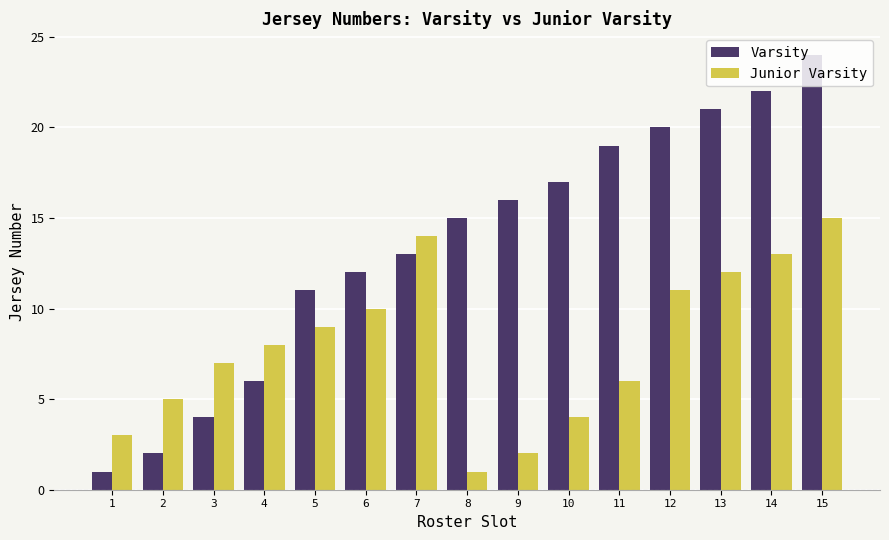

What is the difference between the maximum and minimum values in the Varsity series?

23